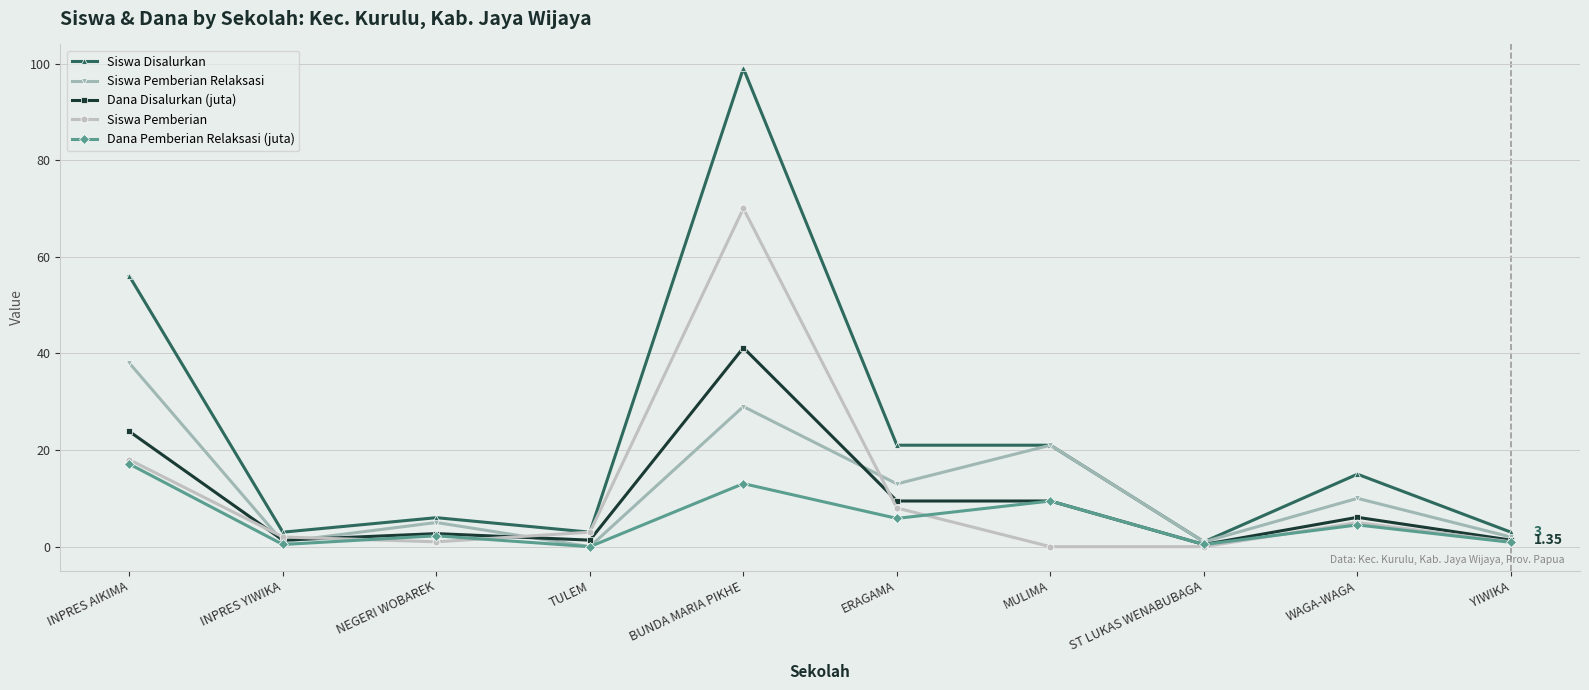

What is the total value across all series at ERAGAMA?

57.3